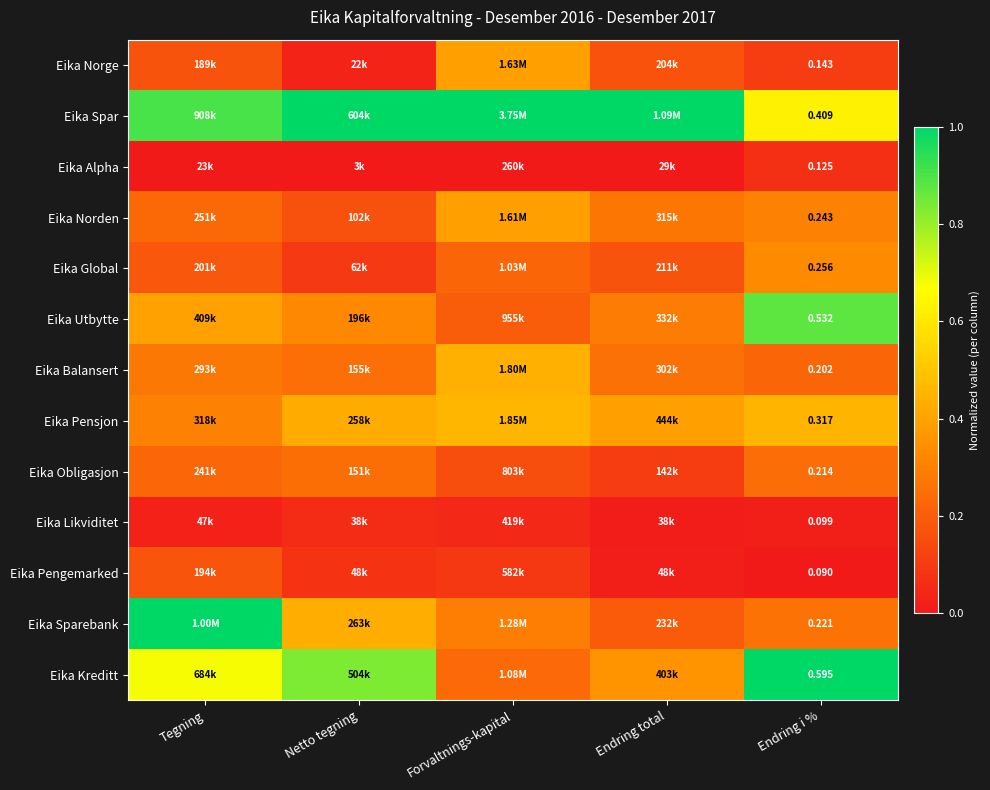

What is the difference between the maximum and second lowest values in the Eika Pengemarked series?

0.2